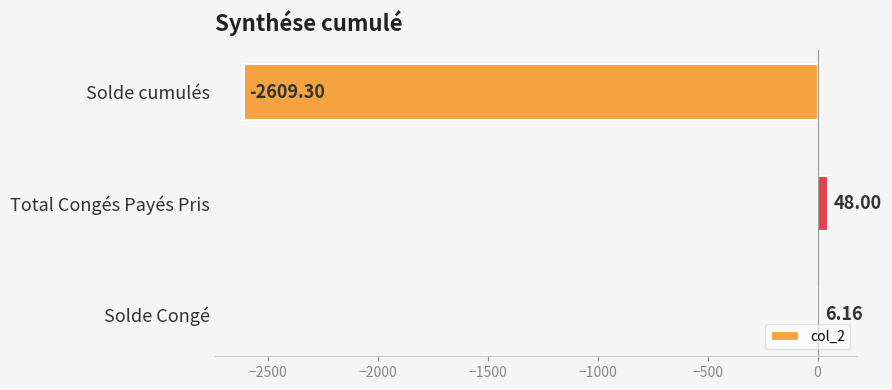

At which label is the value closest to -1280?

Solde Congé